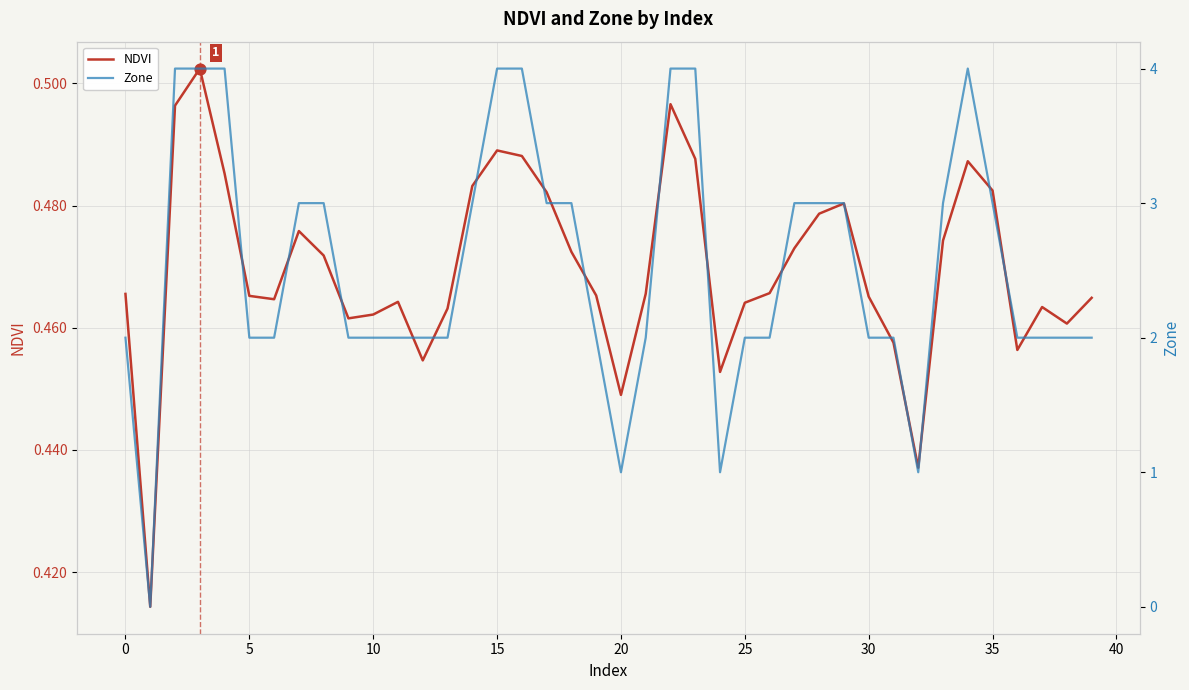

Which series has the largest total across all categories?

Zone